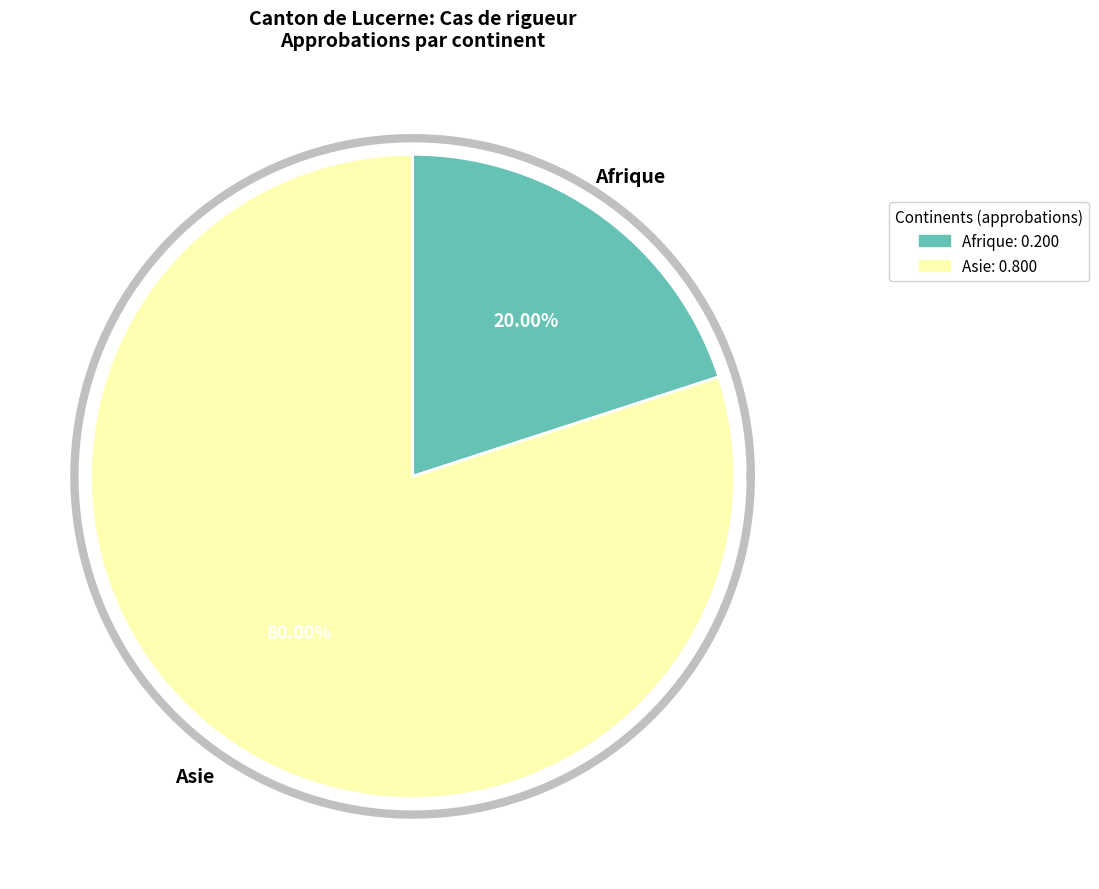

To the nearest percent, what is the difference between the largest and smallest slice percentages?

60%